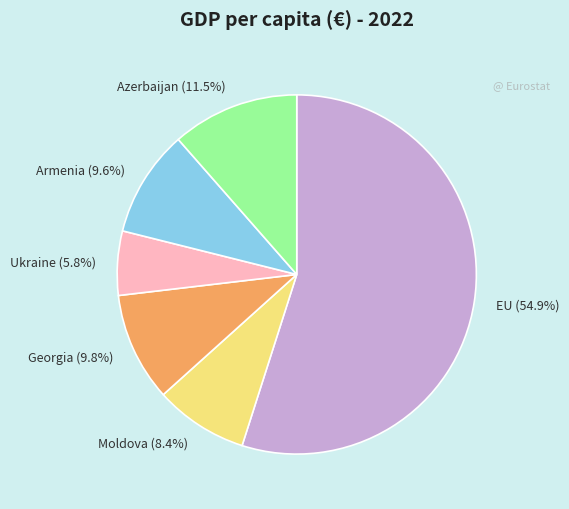

How many segments does this pie chart have?

6